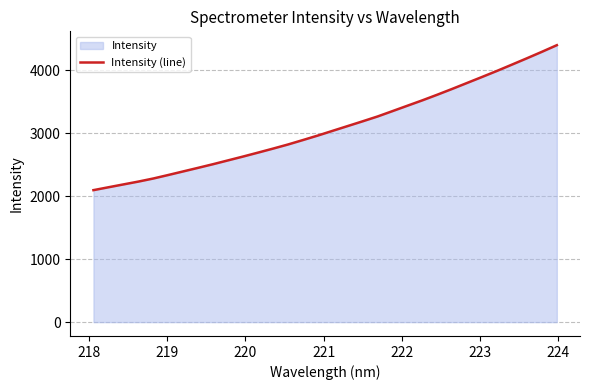

What is the difference between the maximum and minimum values?

2300.4